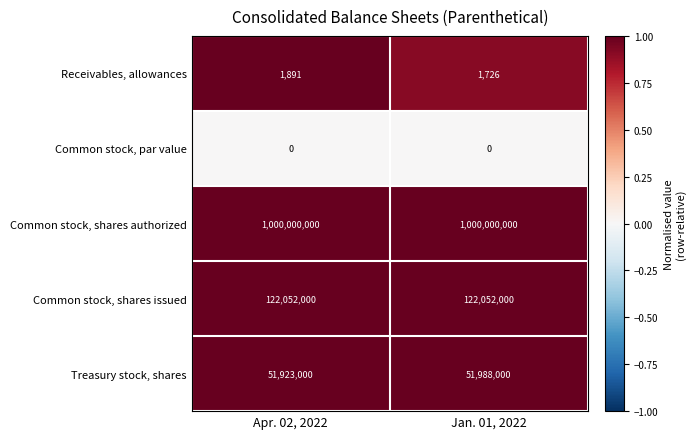

What value does the Common stock, shares authorized series have at Apr. 02, 2022?

1000000000